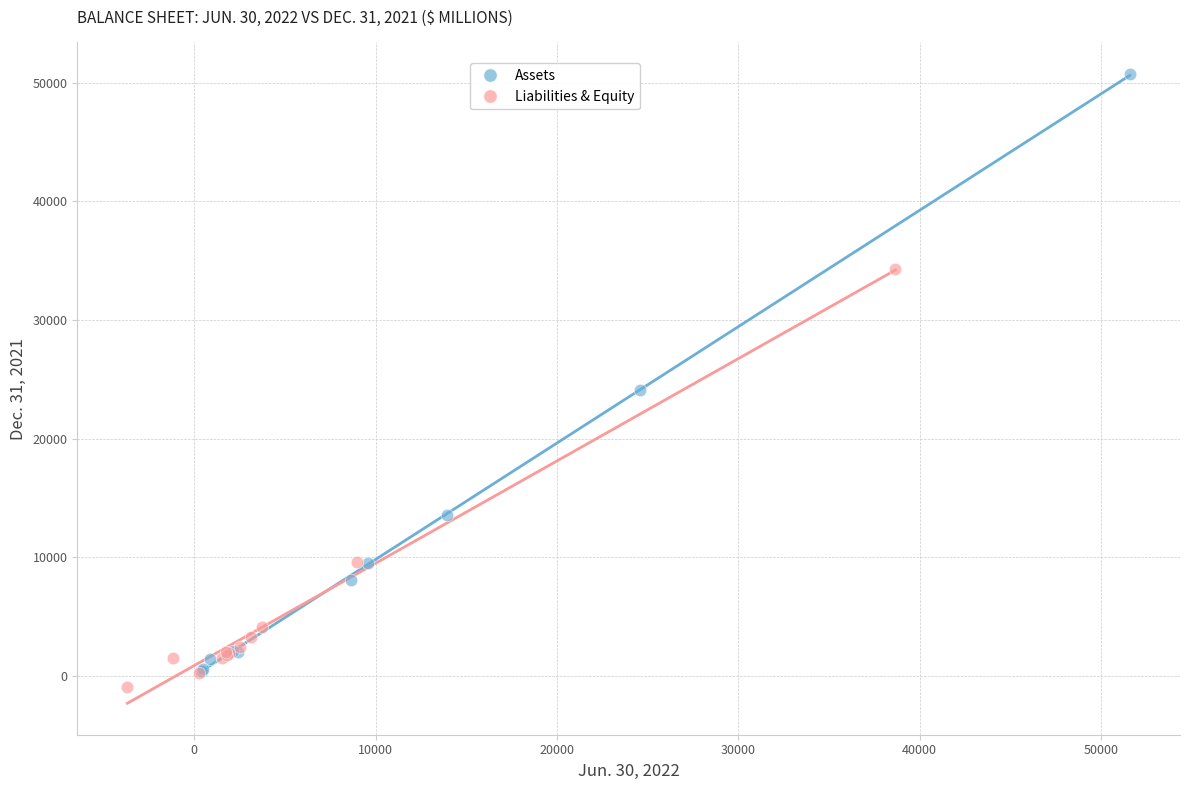

Which series has the widest spread of Y values?

Assets